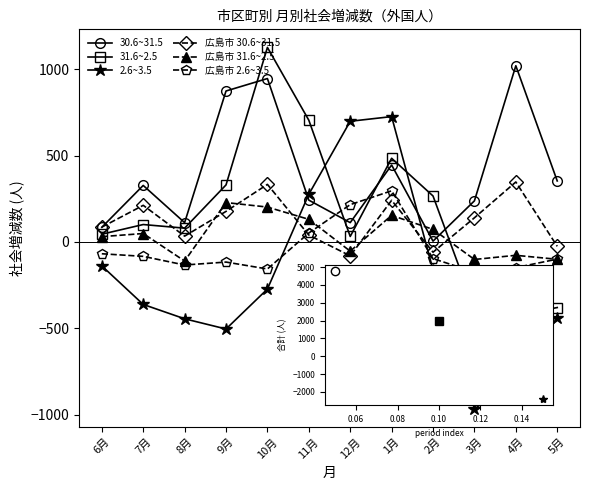

What is the label of the 8th point from the left?

1月